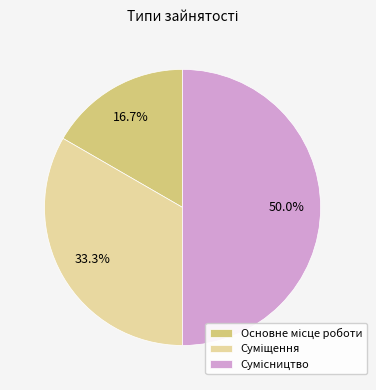

How many segments does this pie chart have?

3